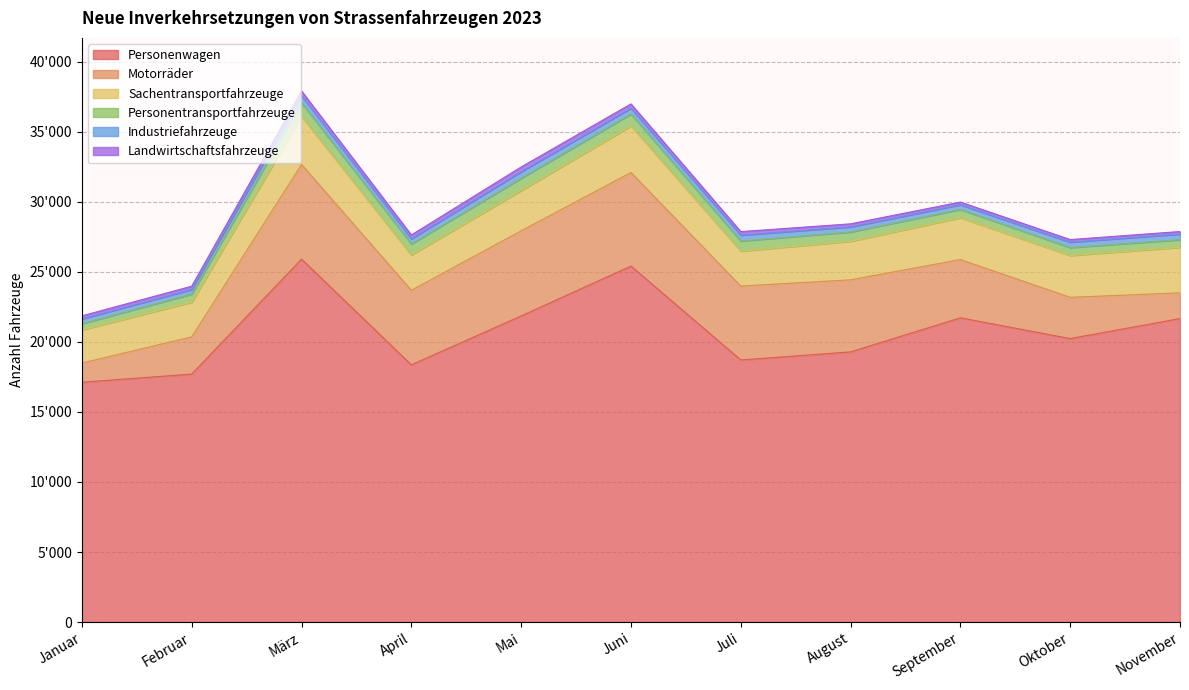

Is it true that Motorräder equals 8567 at April?

False